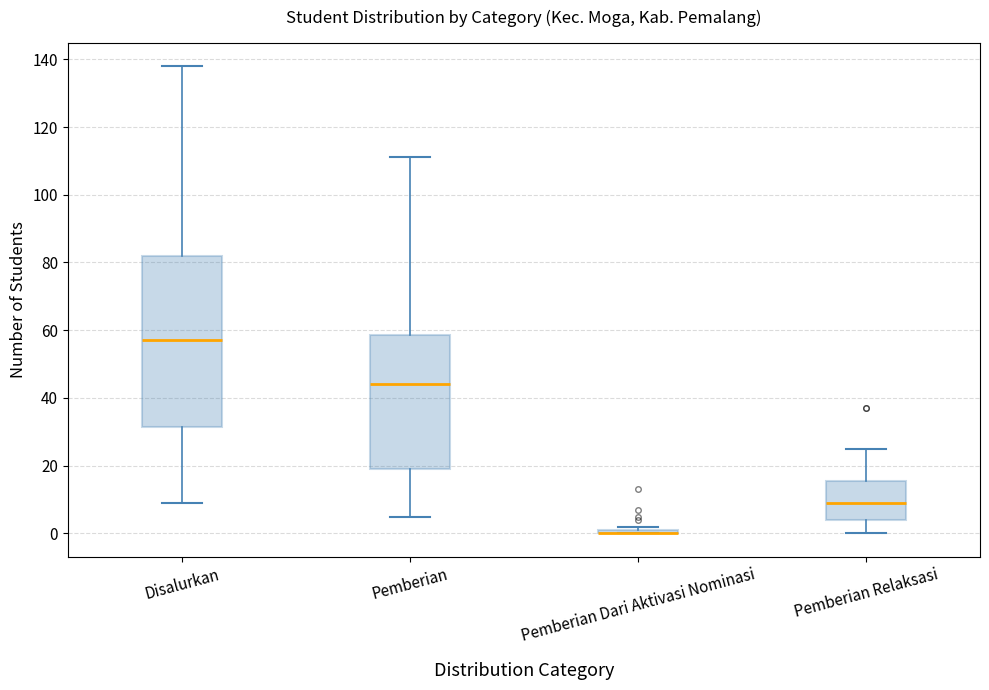

Where is the upper edge of the box for Pemberian Dari Aktivasi Nominasi on the y-axis? The values are not printed on the chart, so give them approximately, as read against the axis.

2